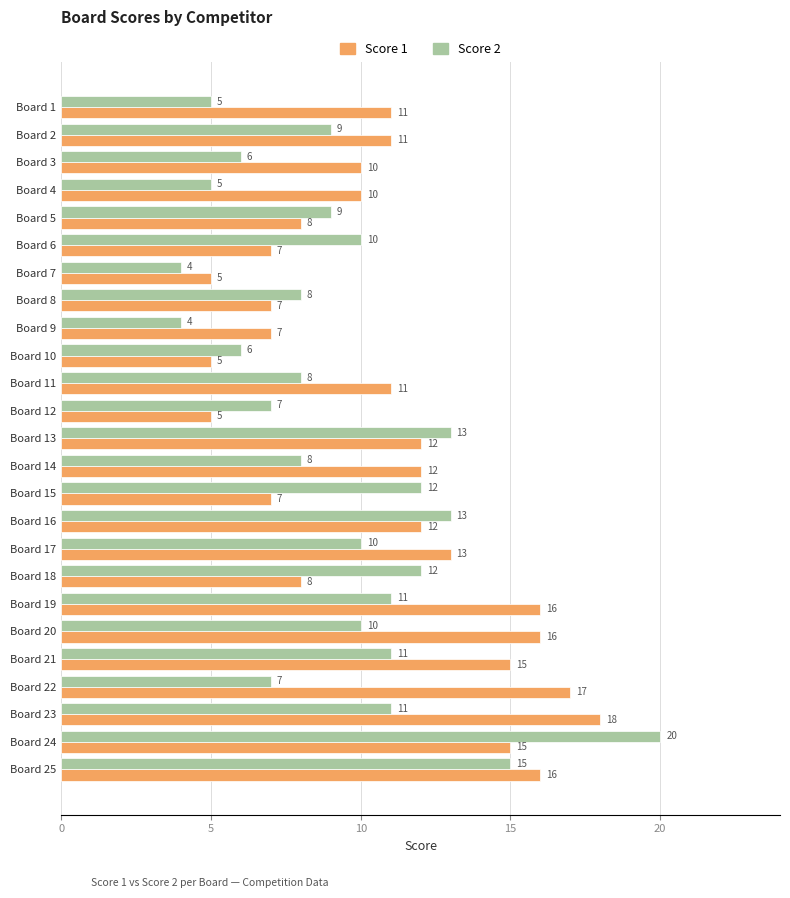

List the series in order of their overall mean, lowest first.

Score 2, Score 1